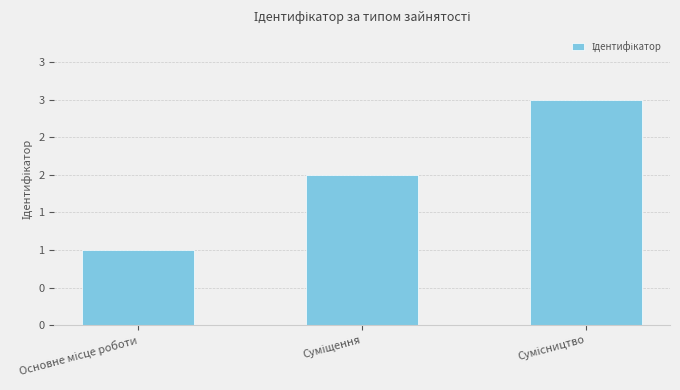

Are the bars horizontal?

No